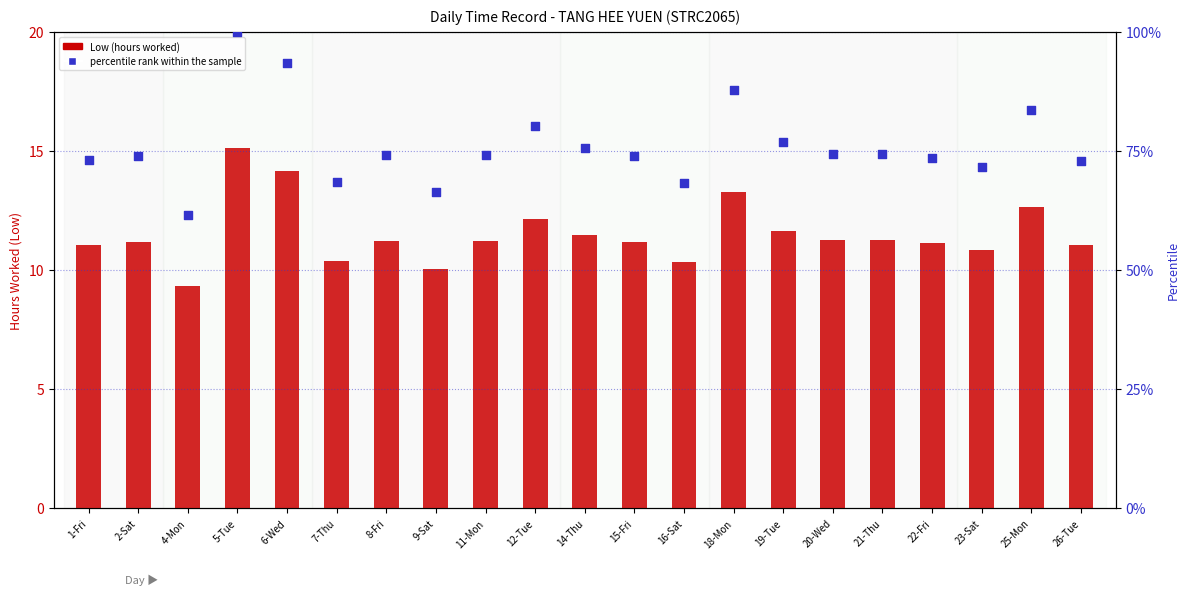

Which series has the largest total across all categories?

percentile rank within the sample